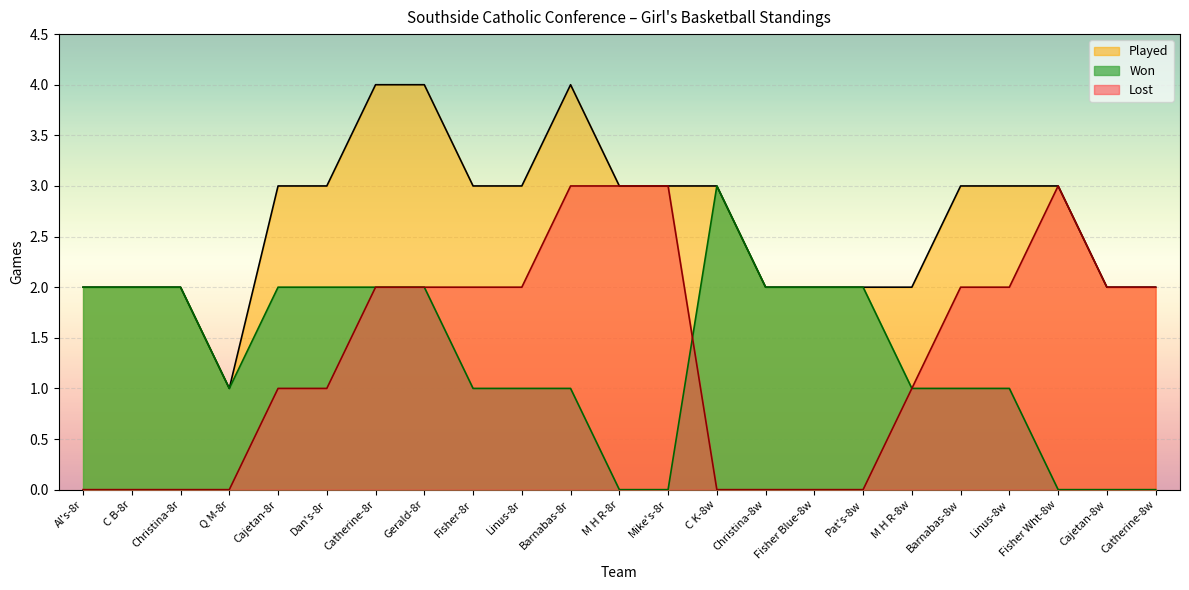

What is the maximum value for Won?

3